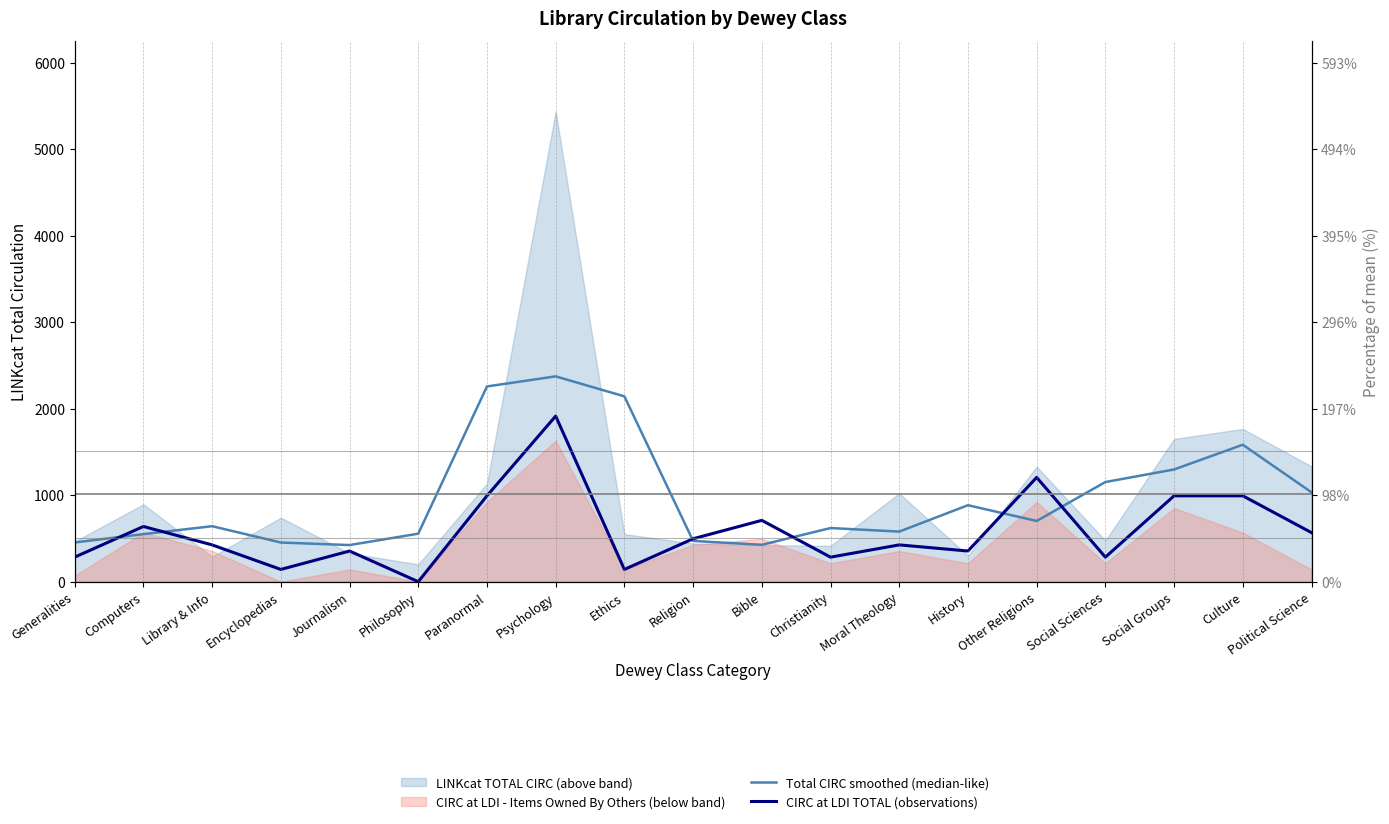

What is the label of the 7th point from the right?

Moral Theology